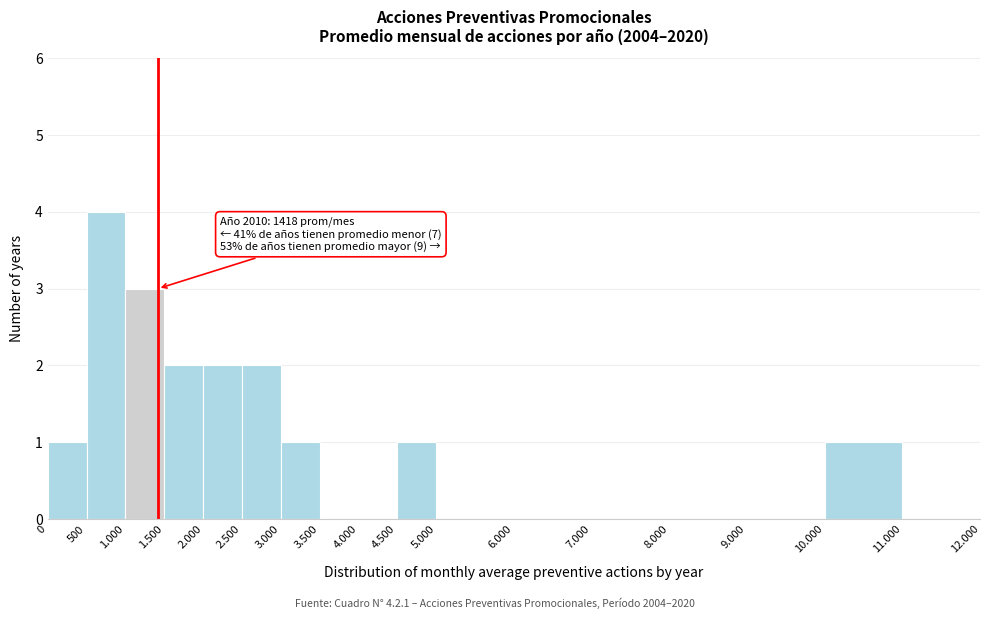

Reading right to left, what are all the values shown in this chart?

11.000=0	10.000=1	9.000=0	8.000=0	7.000=0	6.000=0	5.000=0	4.500=1	4.000=0	3.500=0	3.000=1	2.500=2	2.000=2	1.500=2	1.000=3	500=4	0=1